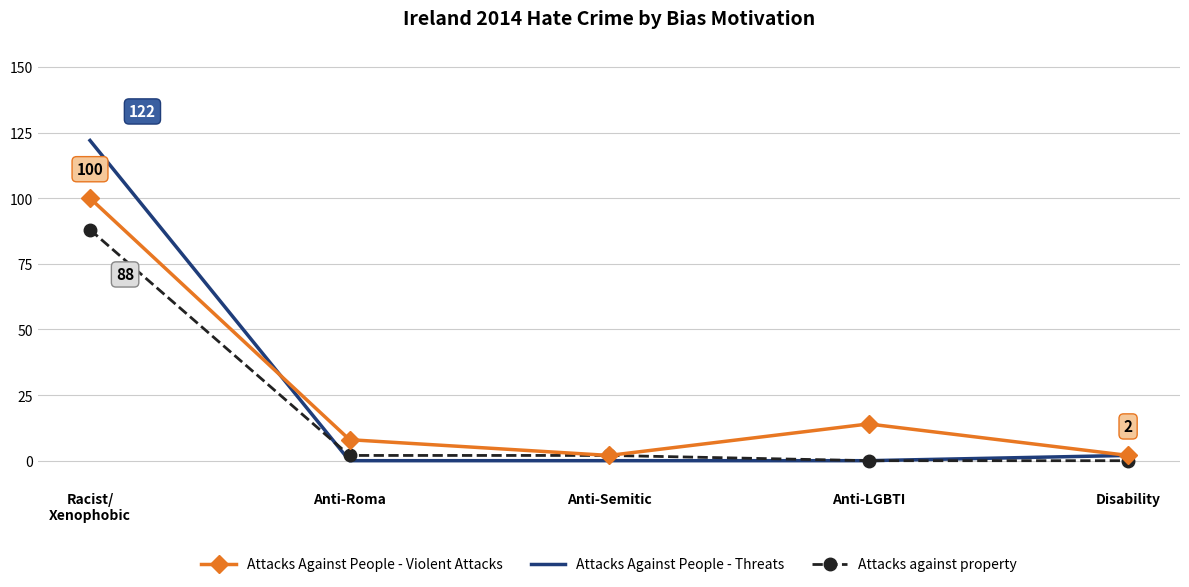

What are all the series names shown in the legend?

Attacks Against People - Violent Attacks, Attacks Against People - Threats, Attacks against property